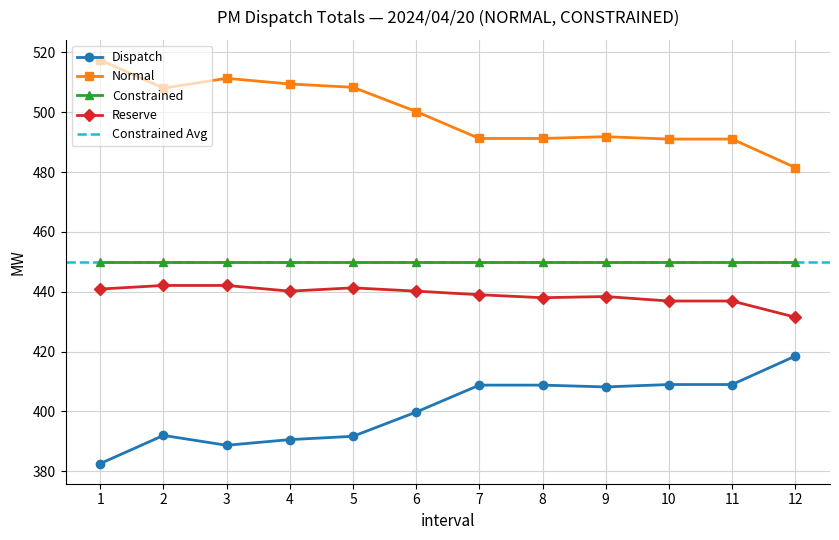

What is the difference between the Dispatch values at 2 and 7?

16.8